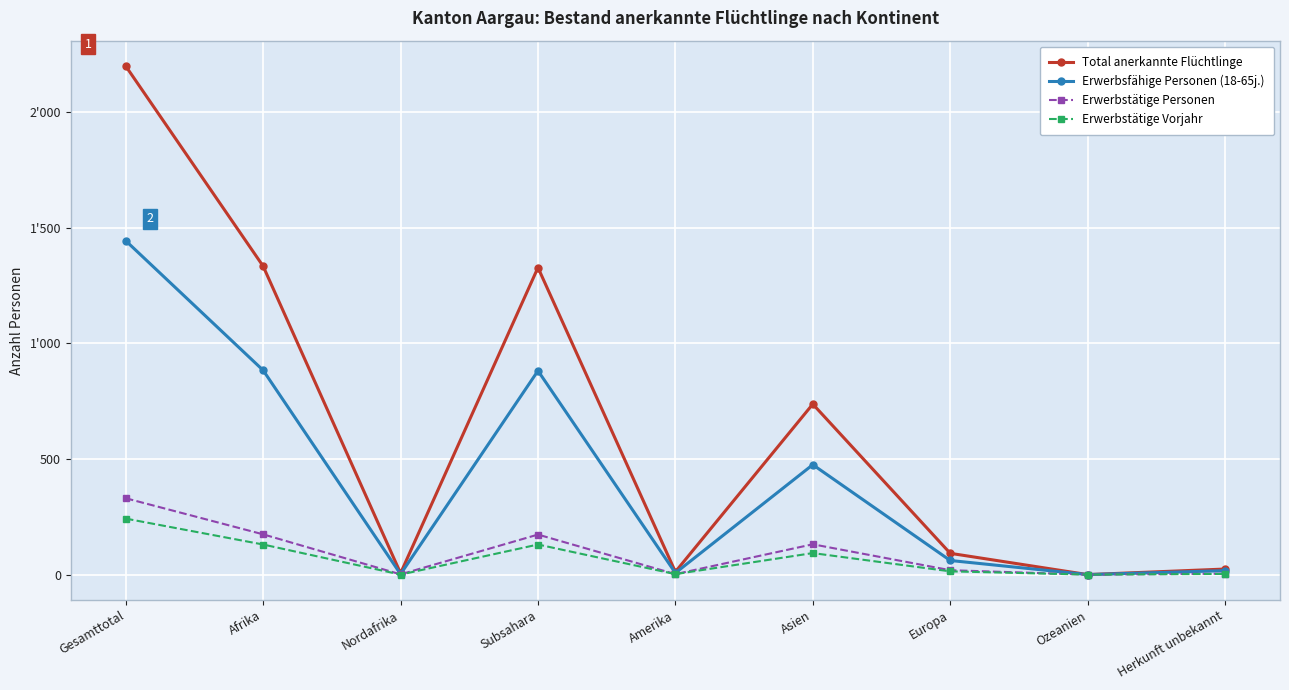

True or false: Erwerbstätige Vorjahr and Erwerbstätige Personen cross at least once.

False